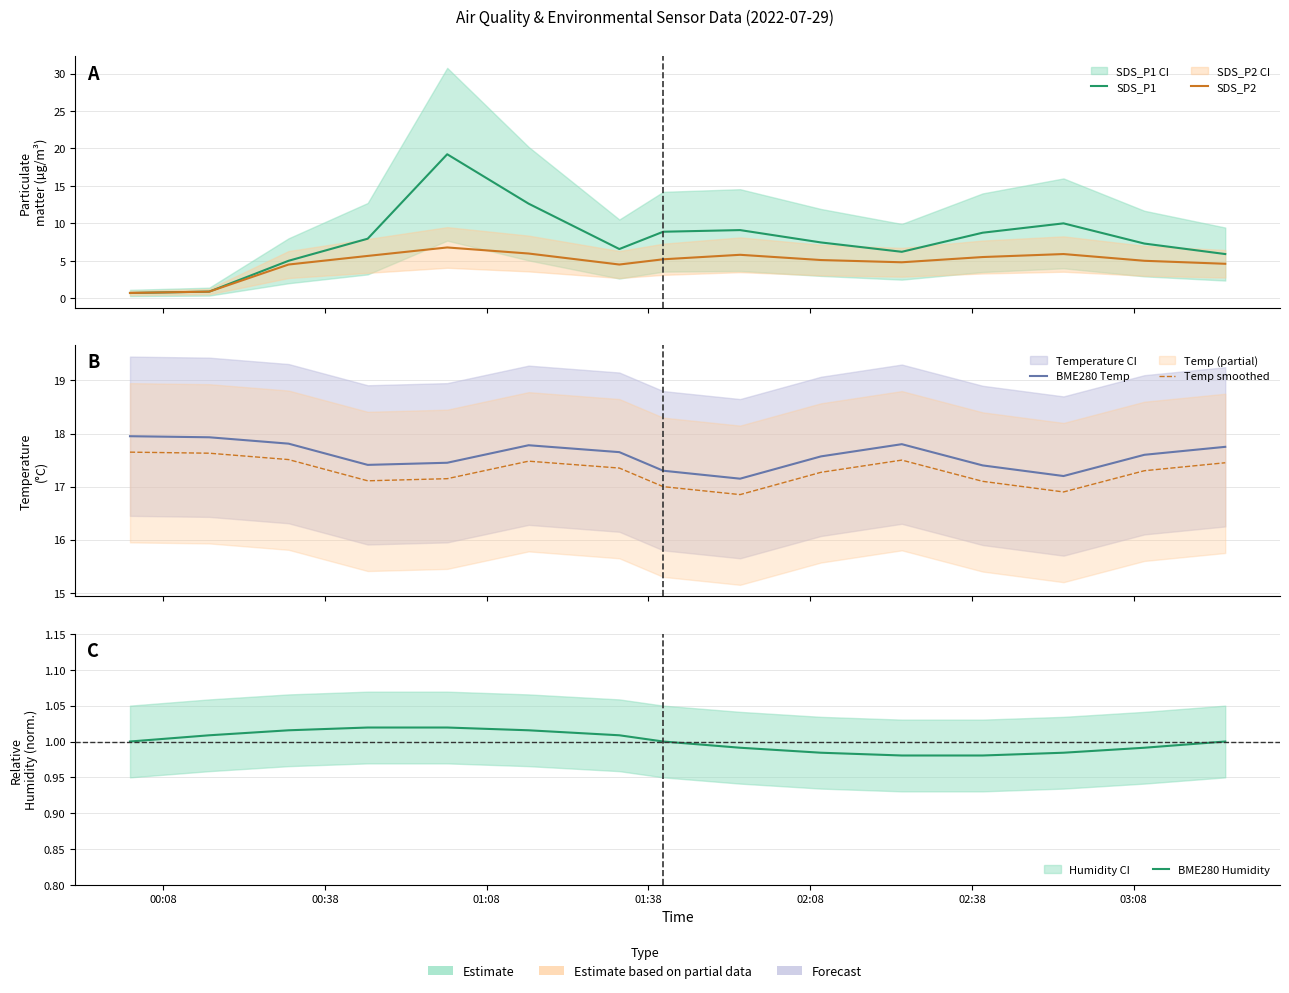

Which label corresponds to the smallest value in the chart?

00:08